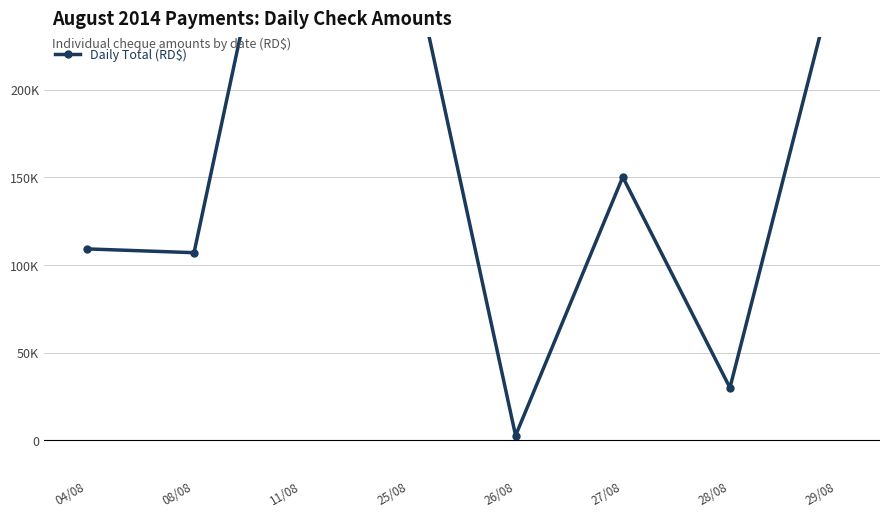

Reading left to right, list all the values displayed in this chart.

109160.2	106991.7	392991.7	284618.0	2705.0	150163.3	29962.0	269297.7